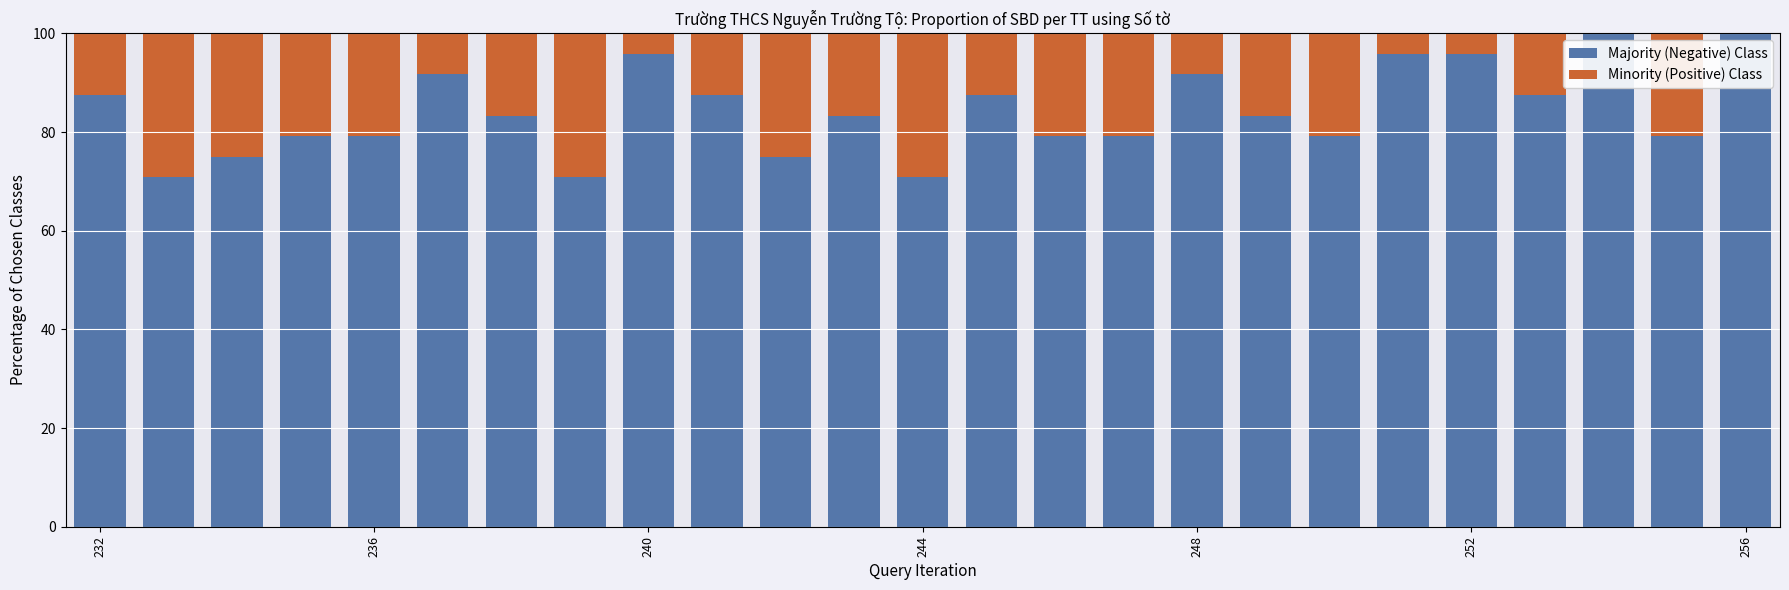

Count the number of categories in the chart.

25